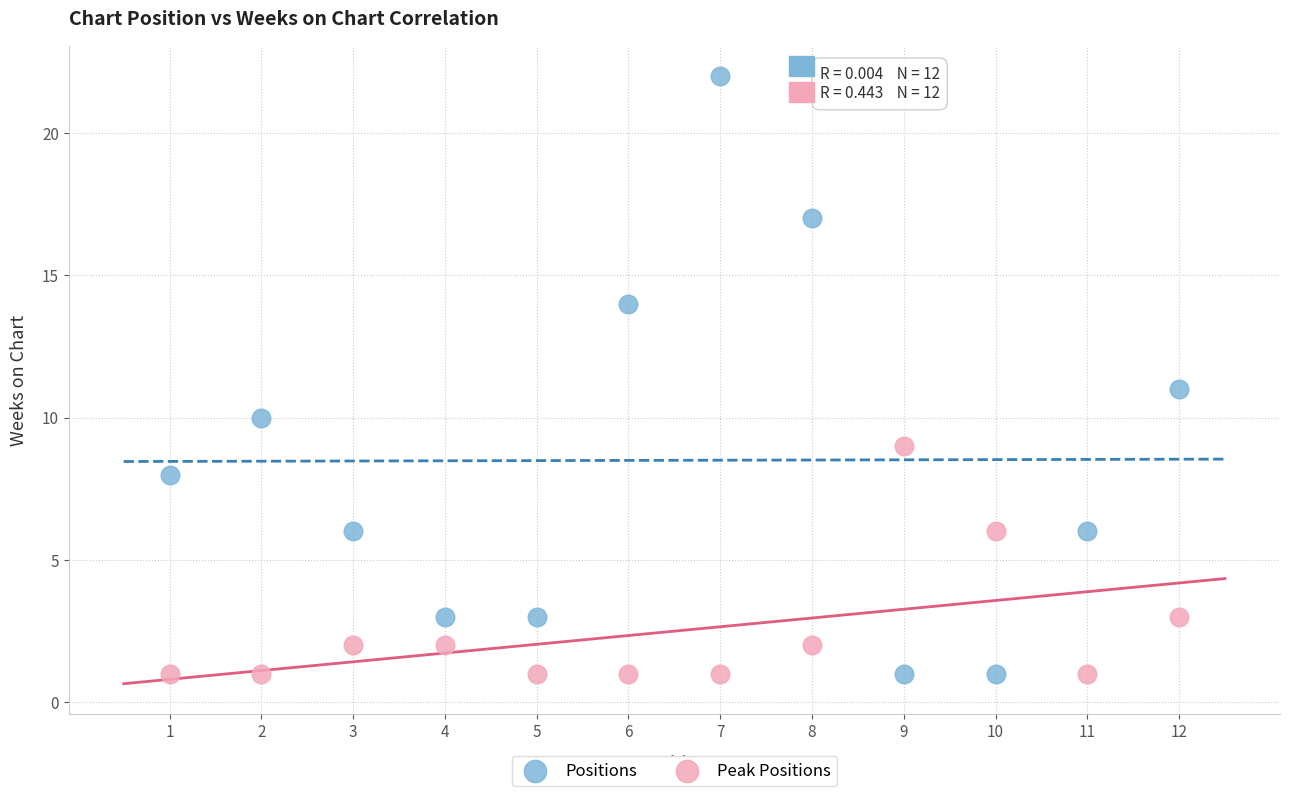

Which series reaches the maximum Y coordinate?

Positions